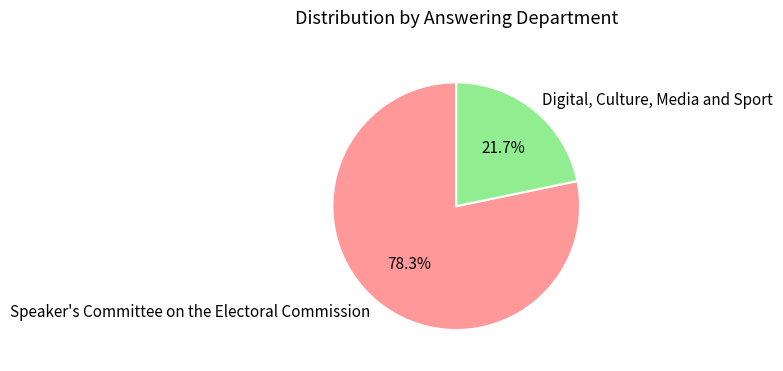

What percentage is the Speaker's Committee on the Electoral Commission slice, to the nearest percent?

78%